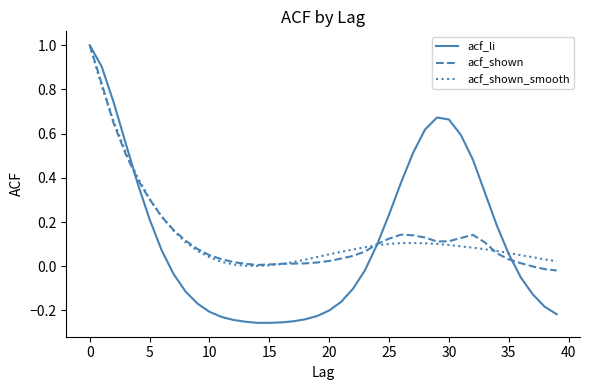

How many lines are shown in the chart?

3